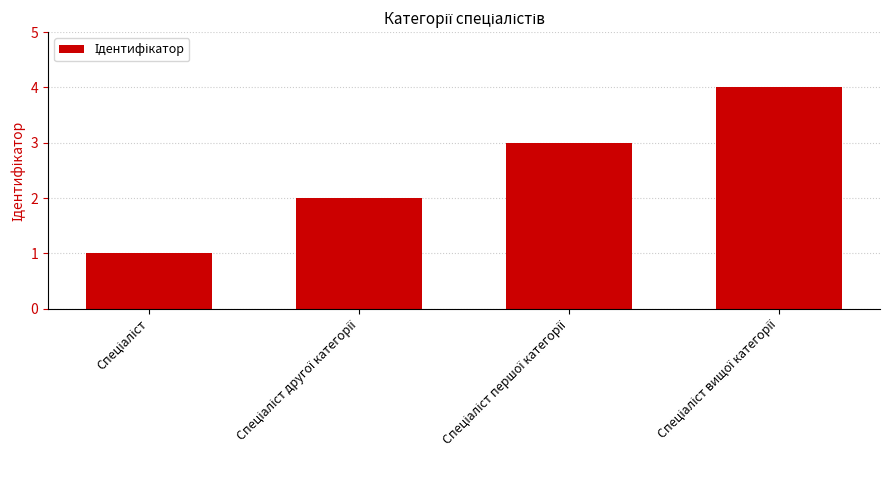

What is the sum of all values?

10